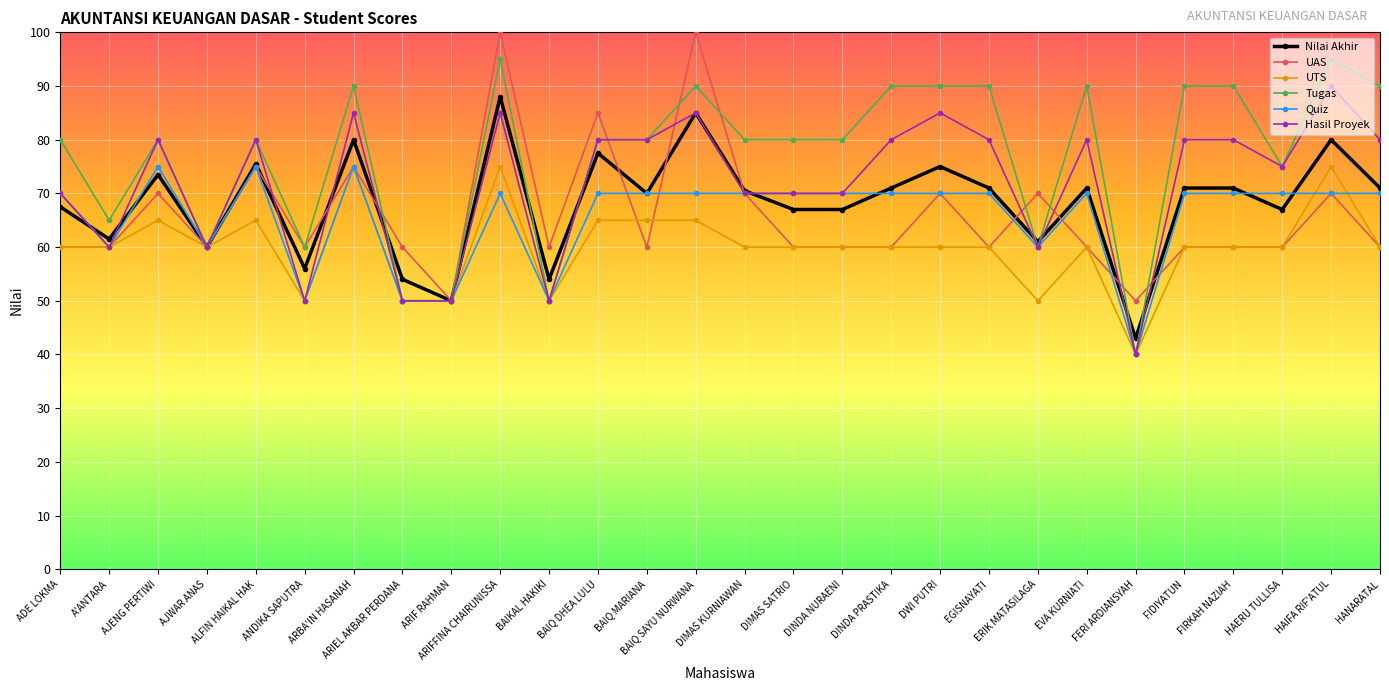

True or false: Nilai Akhir and Tugas intersect in this chart.

True